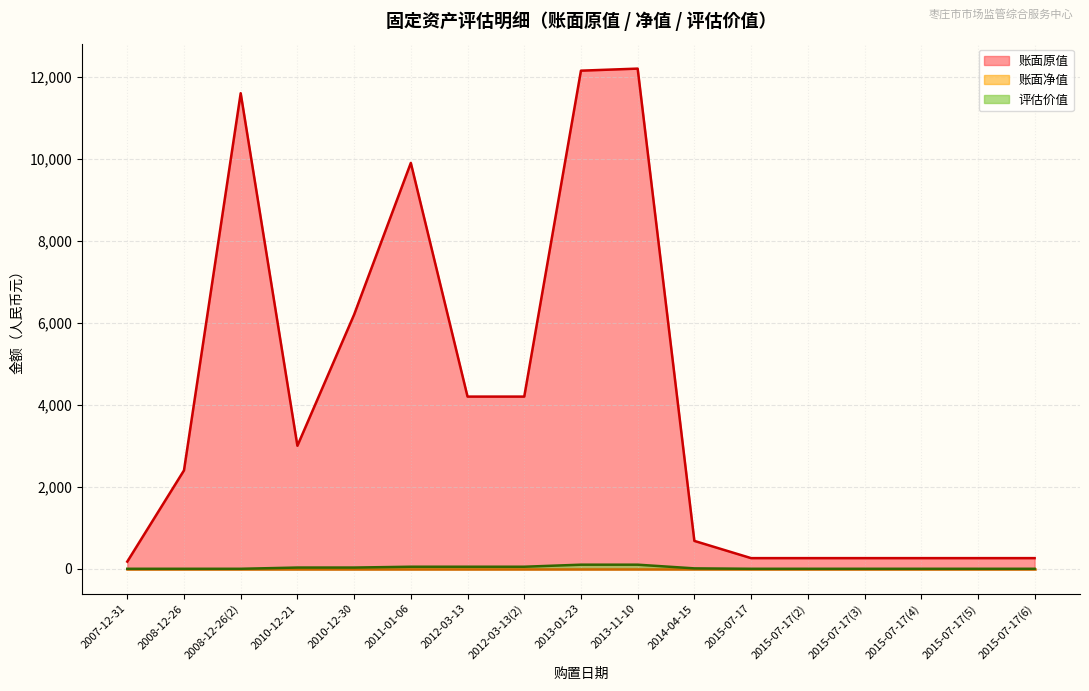

What is the sum of all 账面原值 values?

68265